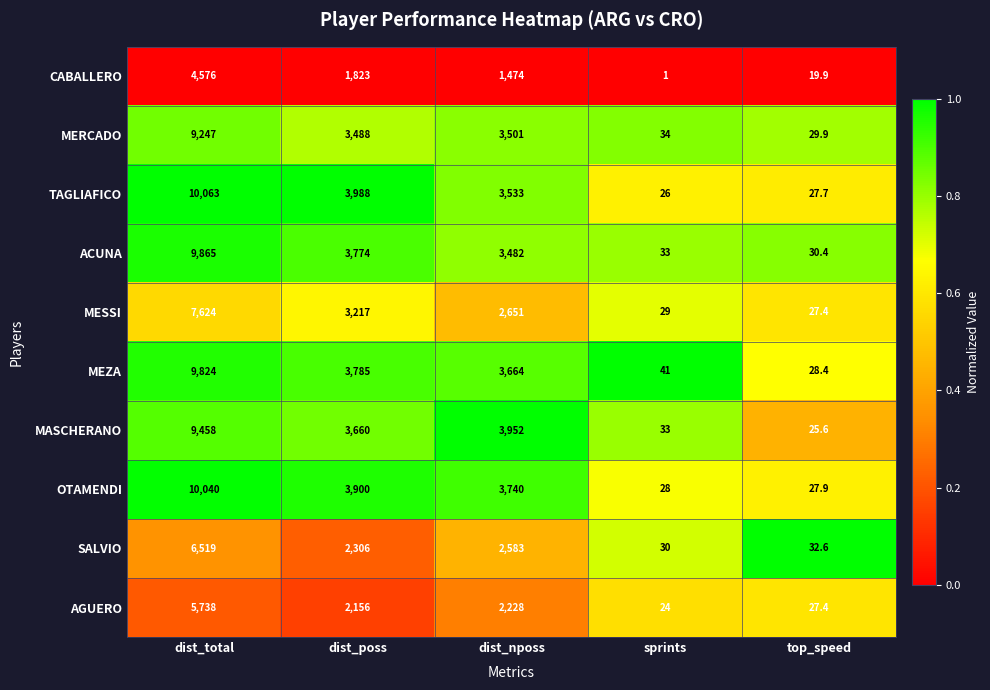

At which label is OTAMENDI closest to 5033?

dist_poss